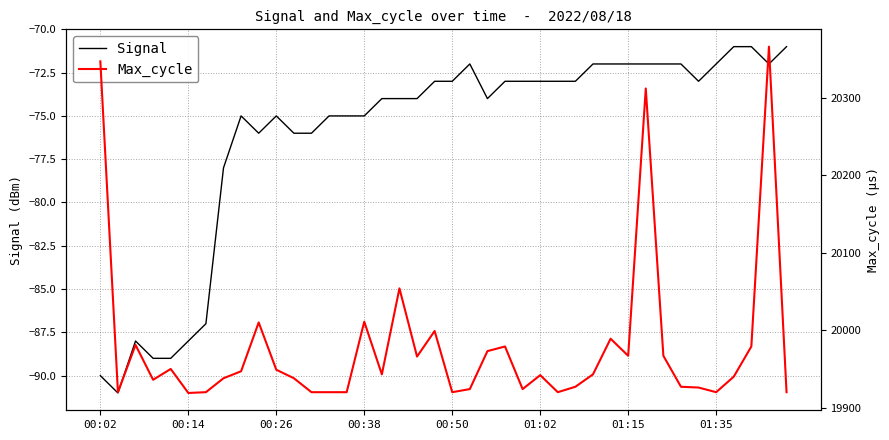

How many interior local peaks does the Signal series have?

4